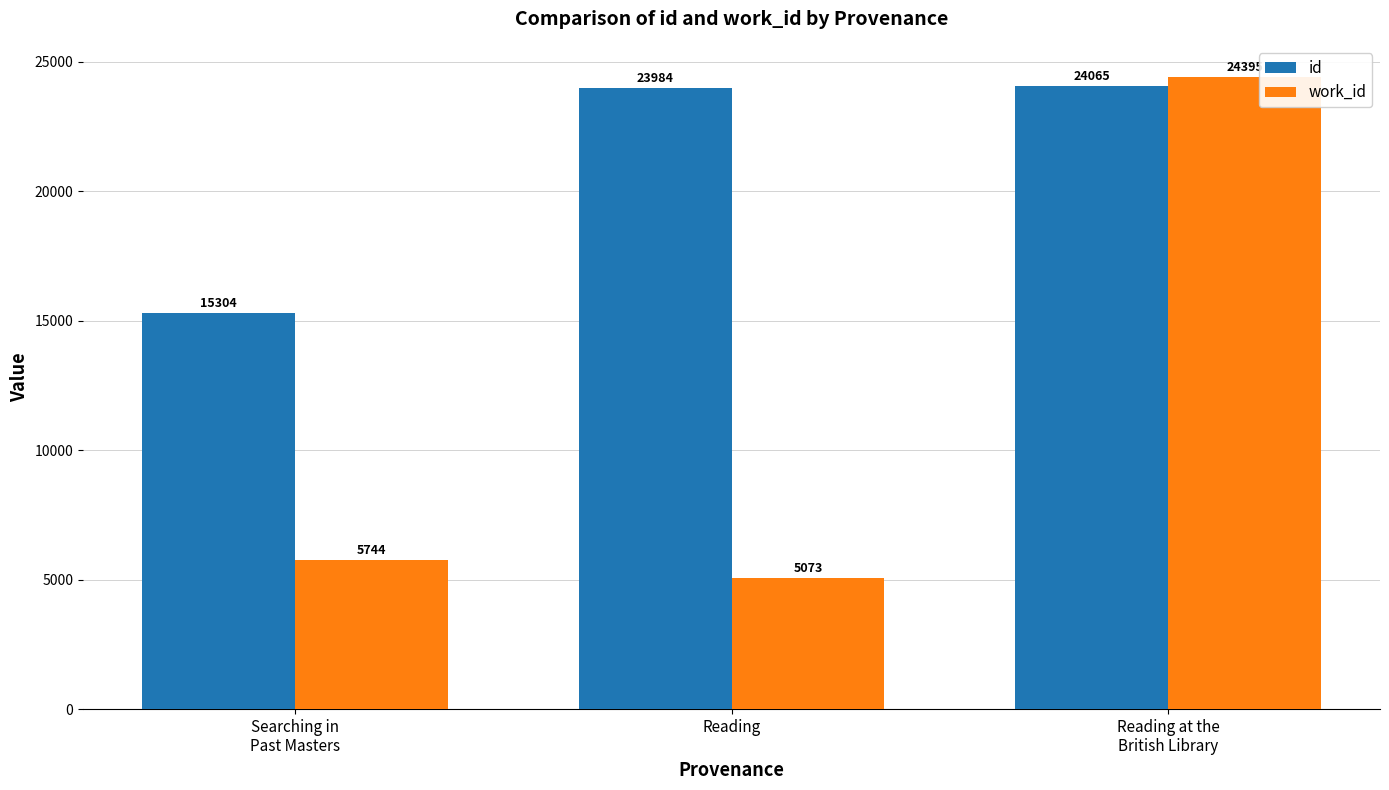

Between Searching in
Past Masters and Reading at the
British Library, which series saw the biggest shift?

work_id